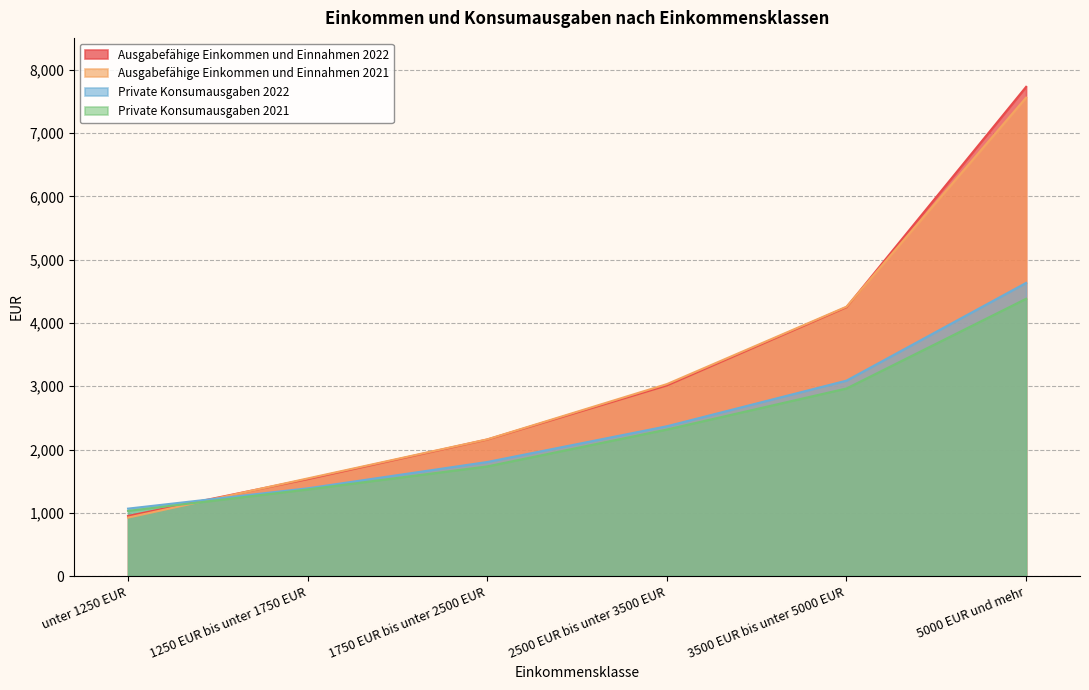

List the series in order of their peak value, lowest first.

Private Konsumausgaben 2021, Private Konsumausgaben 2022, Ausgabefähige Einkommen und Einnahmen 2021, Ausgabefähige Einkommen und Einnahmen 2022